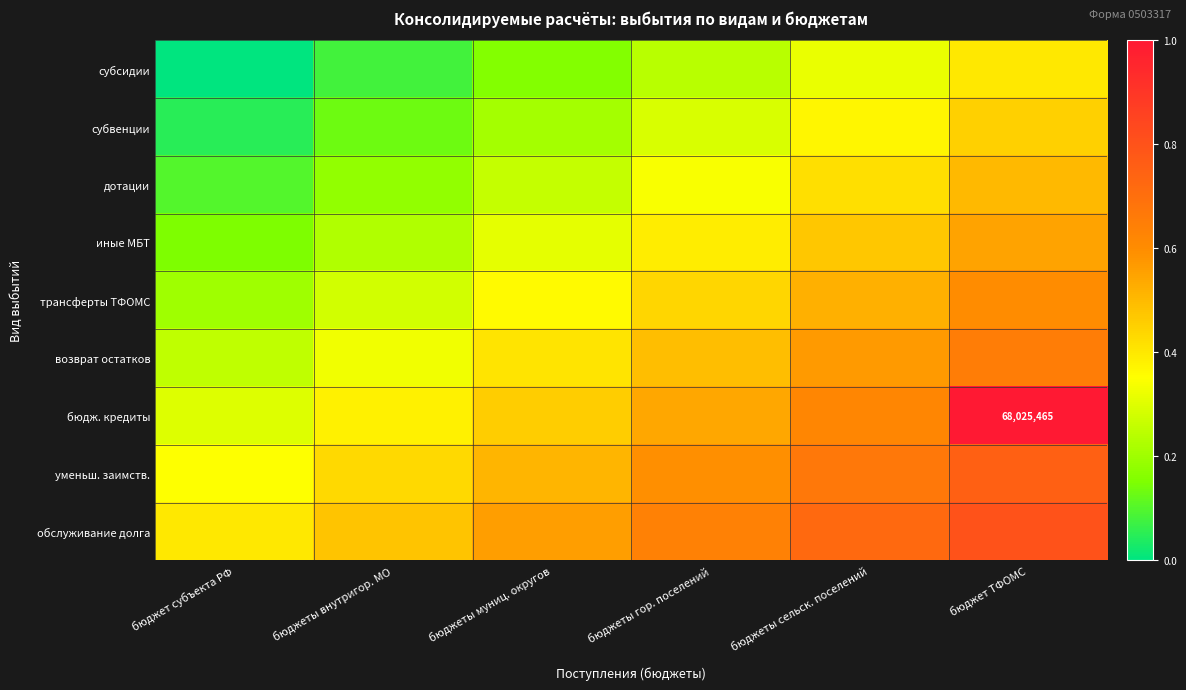

Which series changed the most between бюджеты внутригор. МО and бюджеты муниц. округов?

субсидии